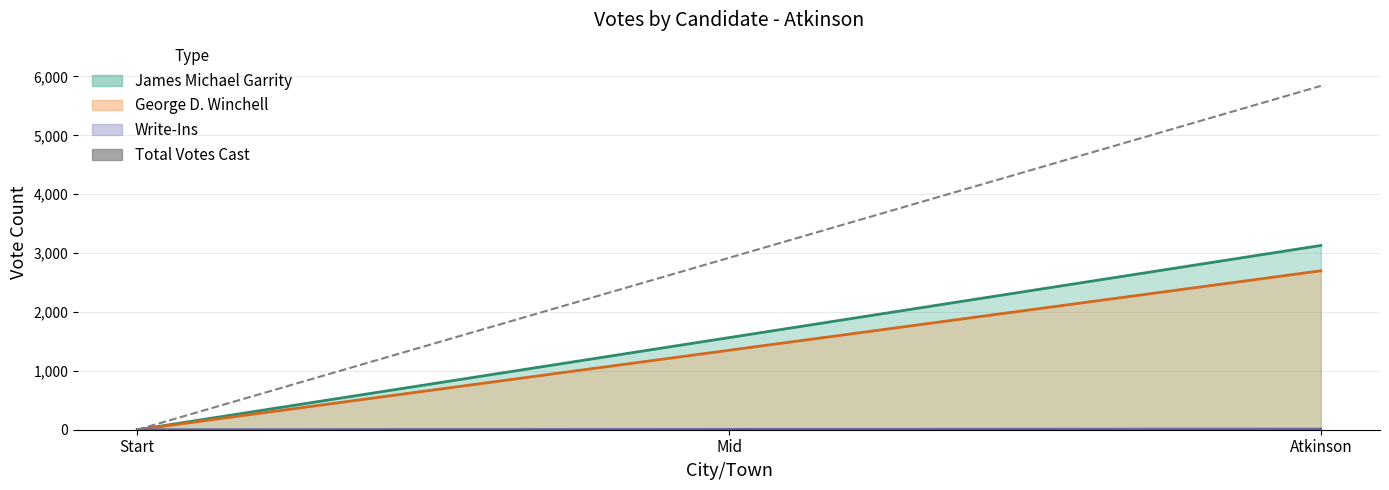

Reading right to left, what are all the values shown in this chart?

Atkinson=5839.0	Mid=2919.5	Start=0.0